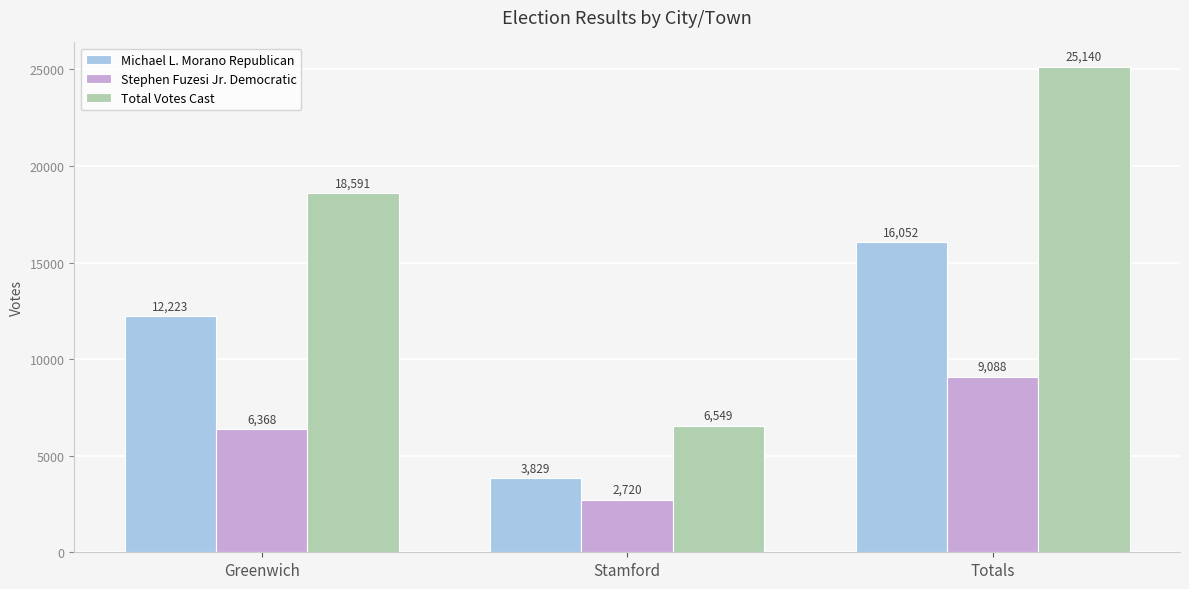

What is the value of the Stephen Fuzesi Jr. Democratic bar at the 3rd from the left?

9088